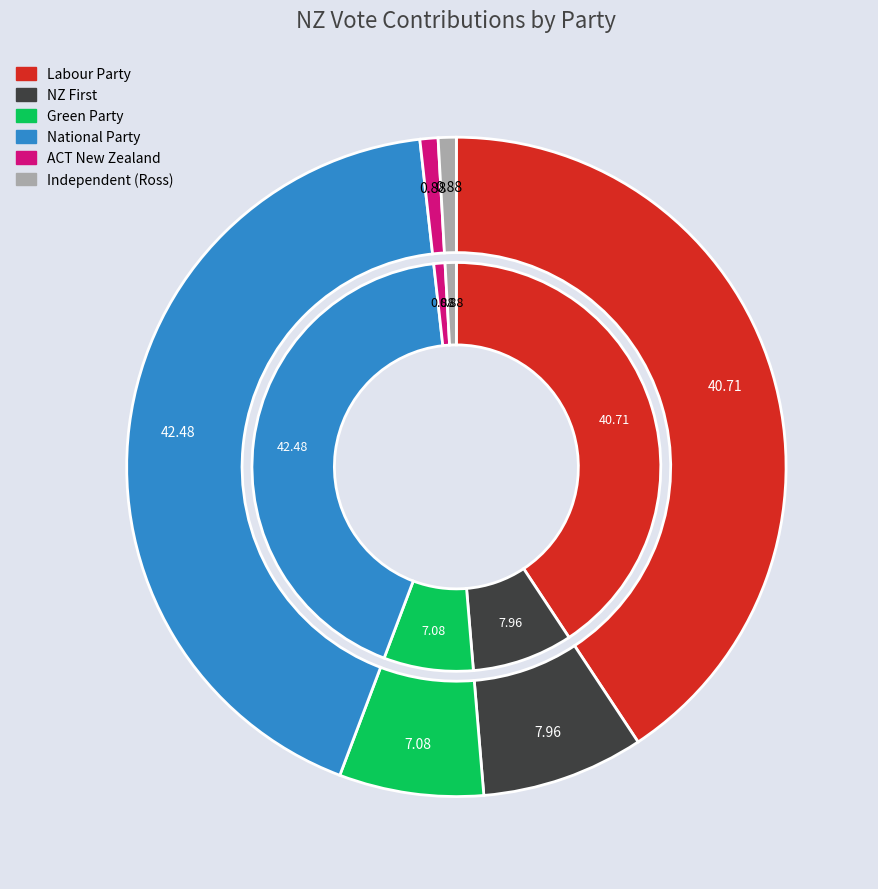

Does any single category account for the majority?

No